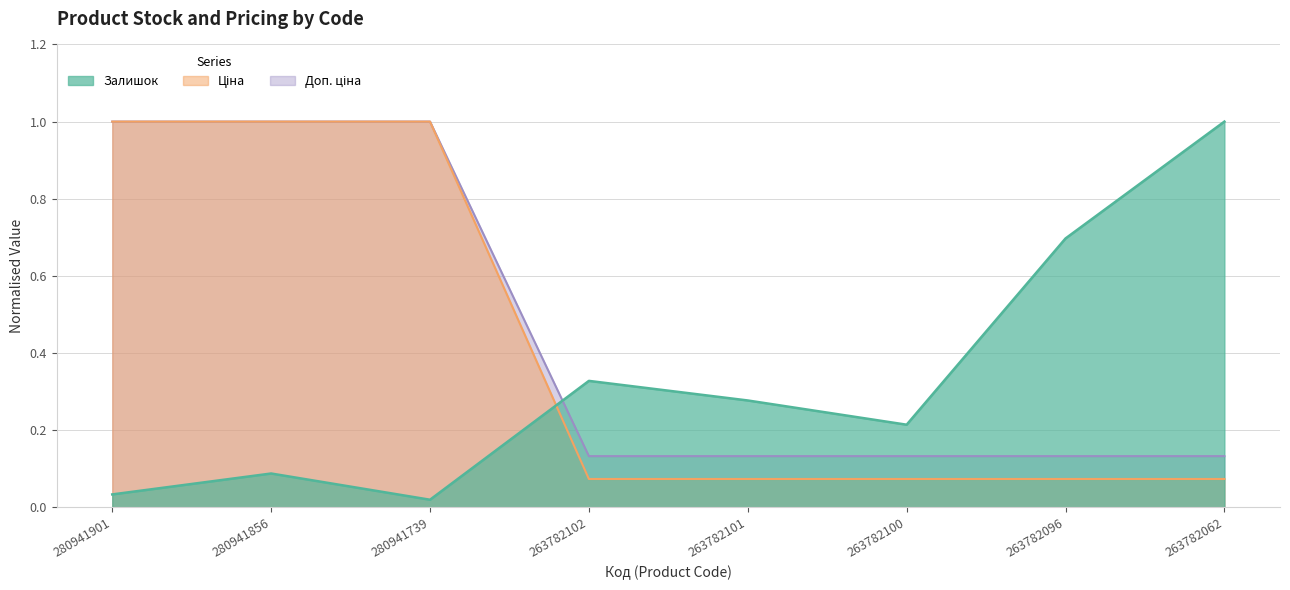

Where do Залишок and Ціна first cross each other?

280941739 and 263782102